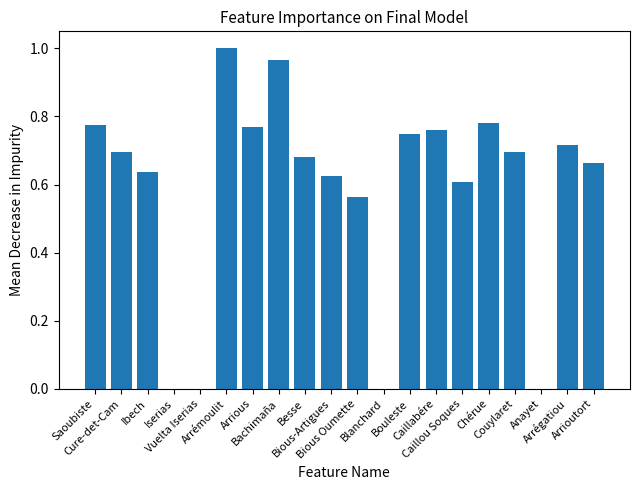

What is the sum of all values?

11.7